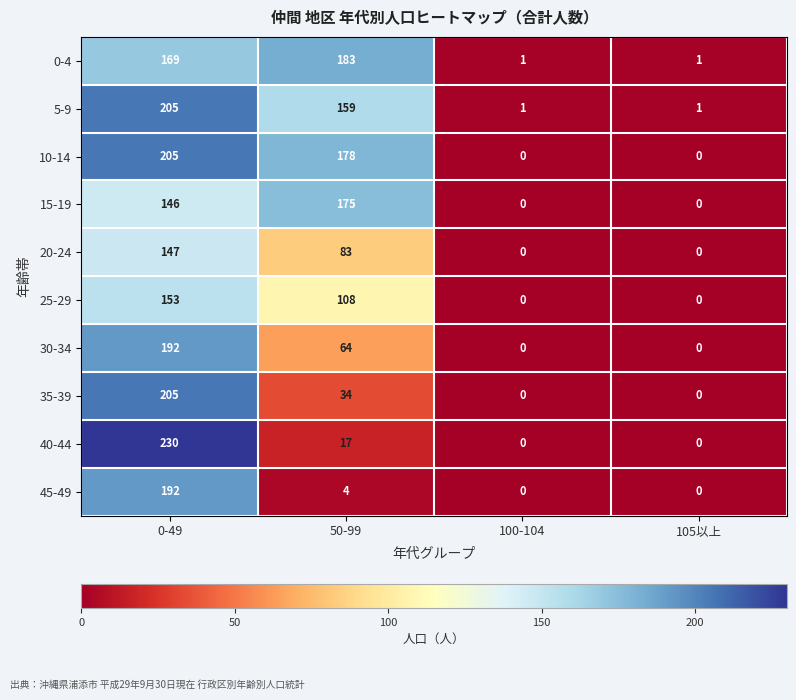

What is the spread (max minus min) of values at 50-99?

179